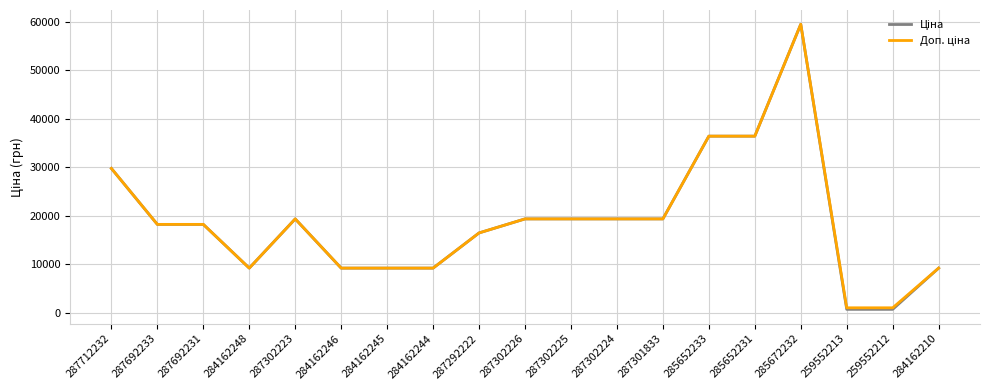

What is the total value across all series at 285652233?

72848.1